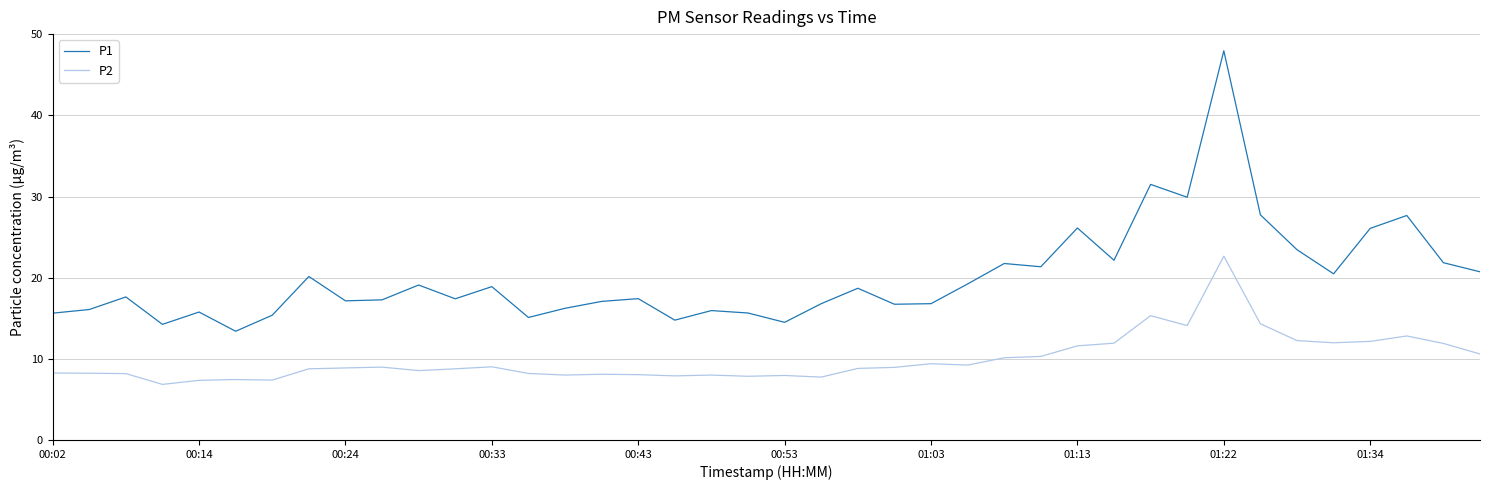

Rank the series by their maximum value, from highest to lowest.

P1, P2